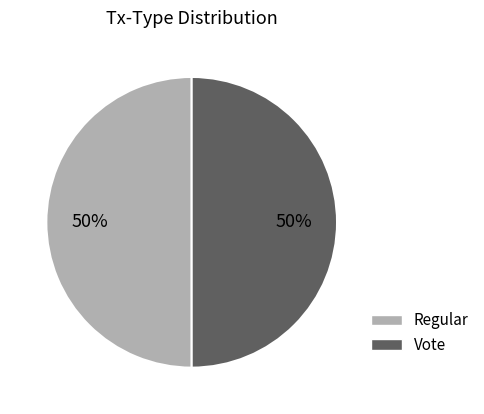

Is it true that Vote is 58% of the pie?

False